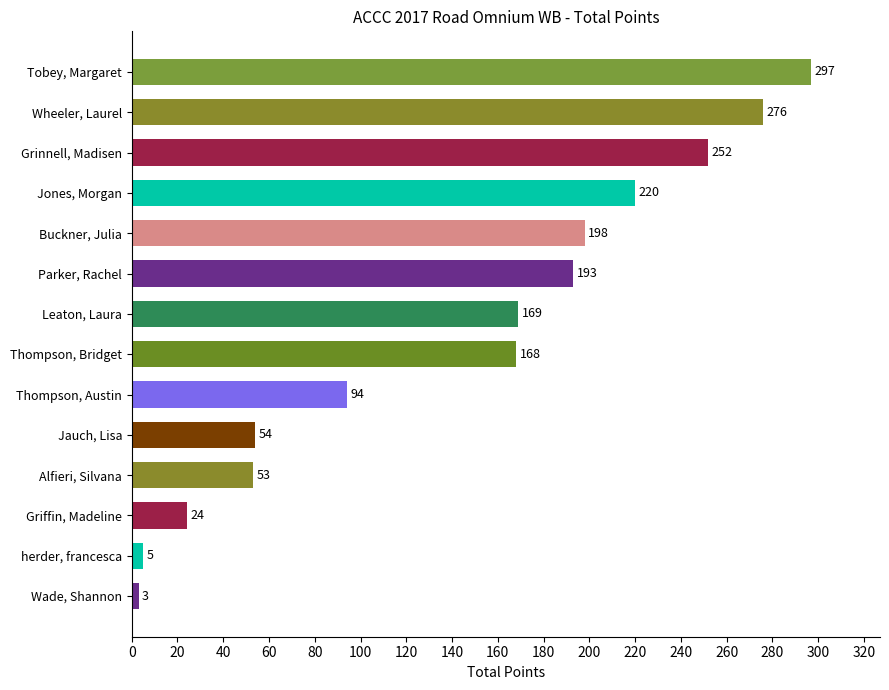

What is the difference between the maximum and minimum values?

294